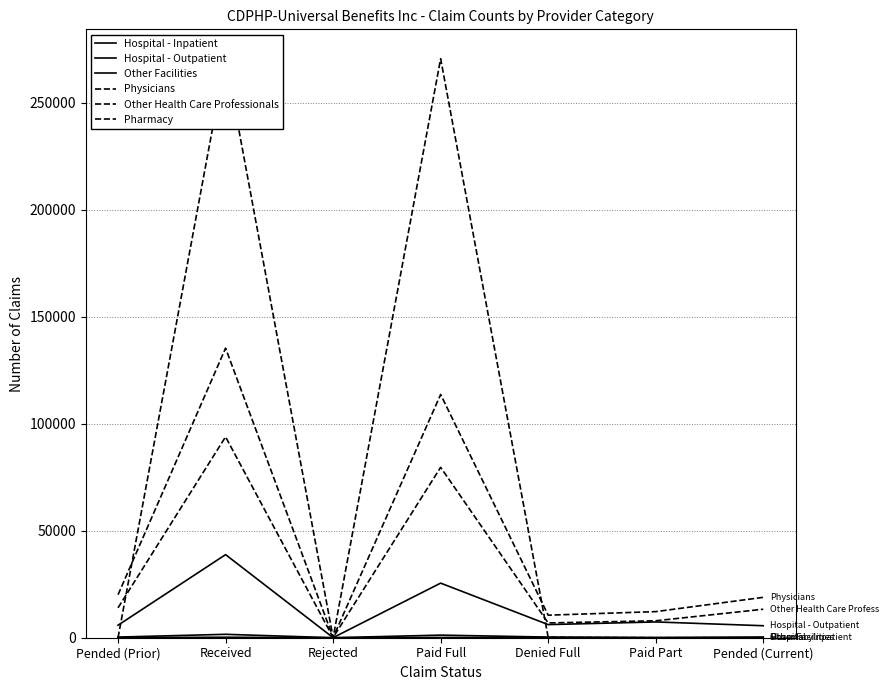

Count the number of data series in this chart.

6